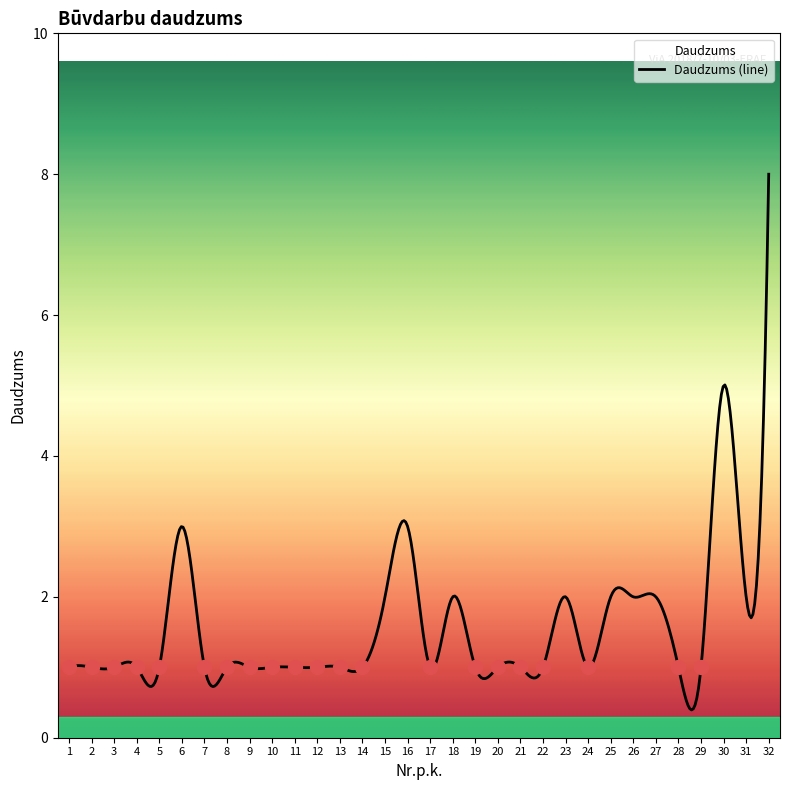

True or false: the data shows 1 at 23.

False